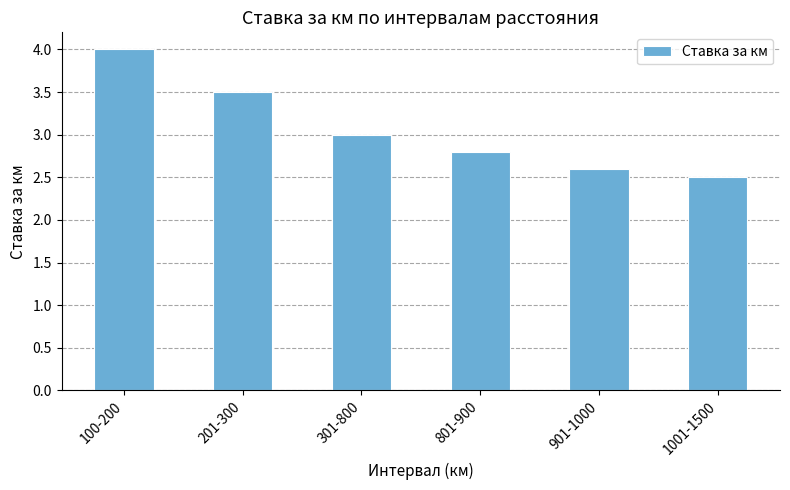

Rank the categories by value from lowest to highest.

1001-1500, 901-1000, 801-900, 301-800, 201-300, 100-200